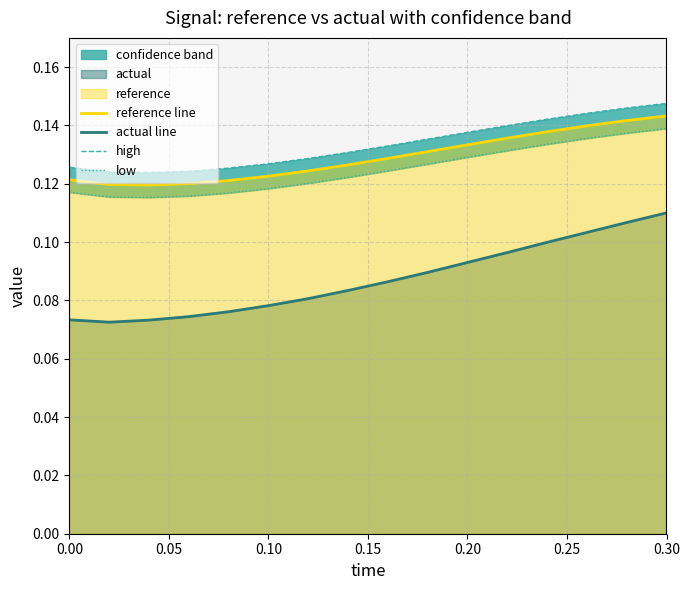

The reference line series shows 0.2 at 0.10. True or false?

False